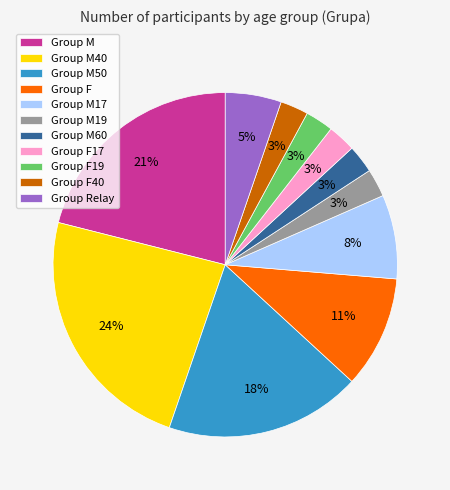

Is the sum of Group M and Group F19 greater than half?

No